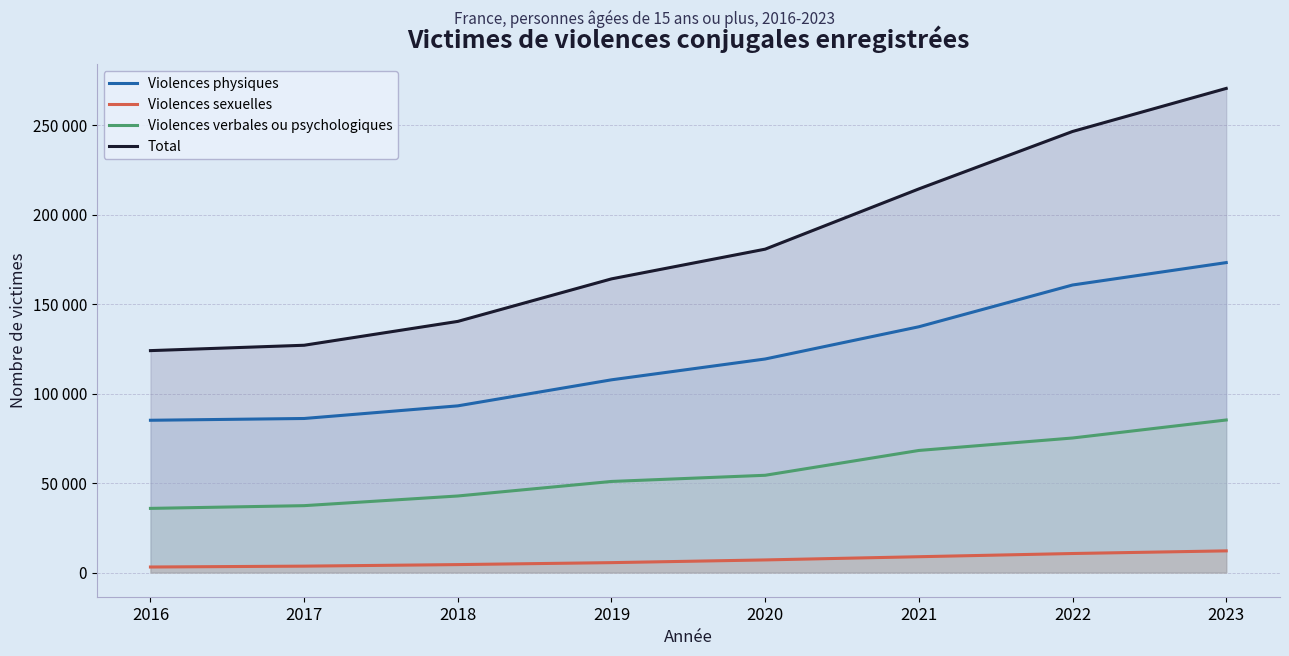

What are all the series names shown in the legend?

Violences physiques, Violences sexuelles, Violences verbales ou psychologiques, Total